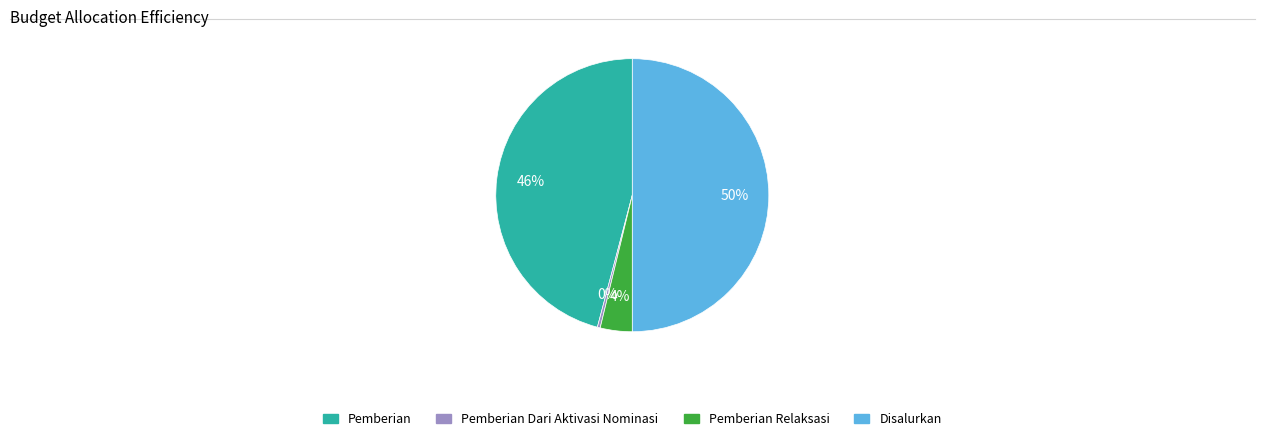

Rank the categories by value from lowest to highest.

Pemberian Dari Aktivasi Nominasi, Pemberian Relaksasi, Pemberian, Disalurkan